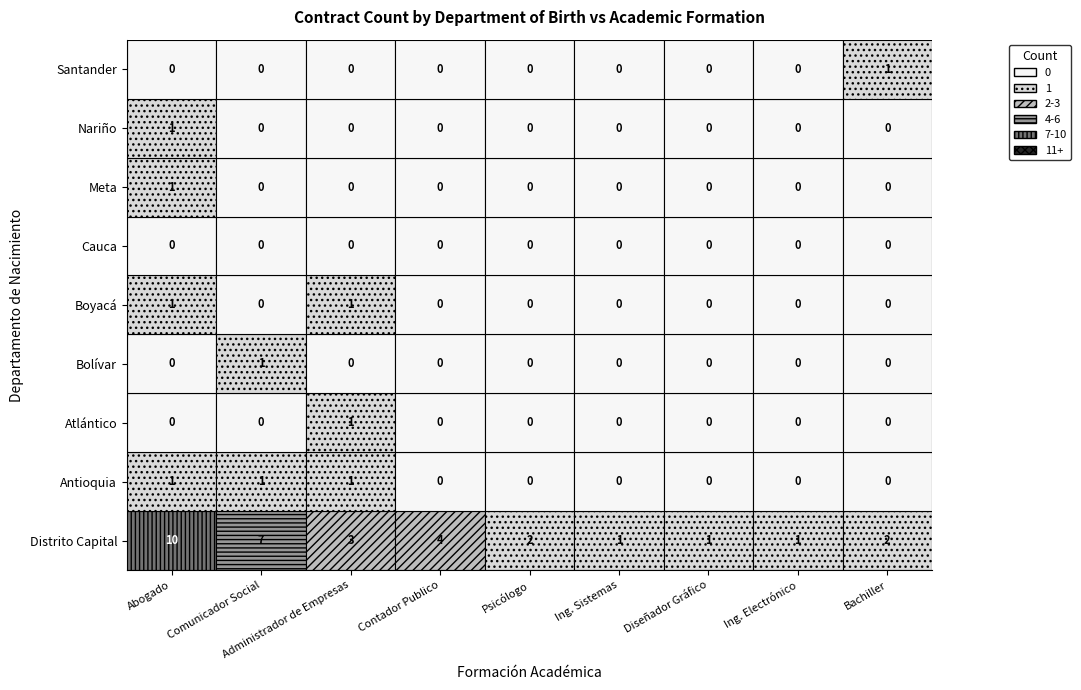

Which series has the largest total across all categories?

Distrito Capital